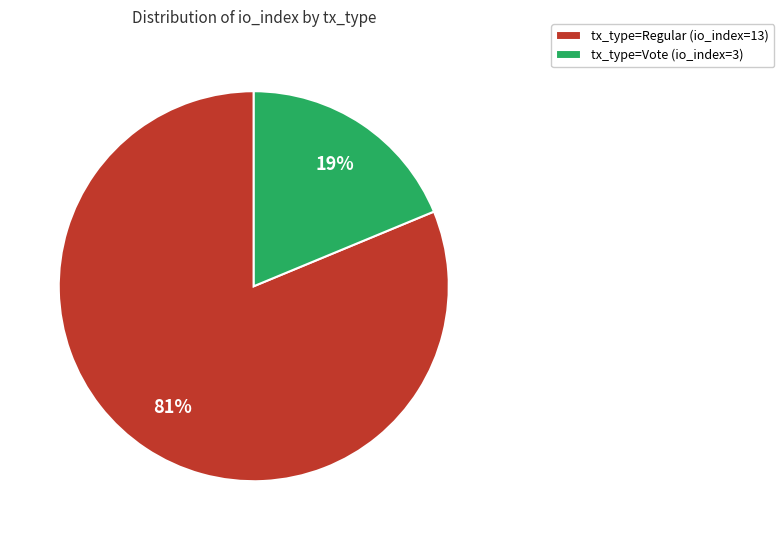

Do tx_type=Vote (io_index=3) and tx_type=Regular (io_index=13) together represent more than half of the pie?

Yes